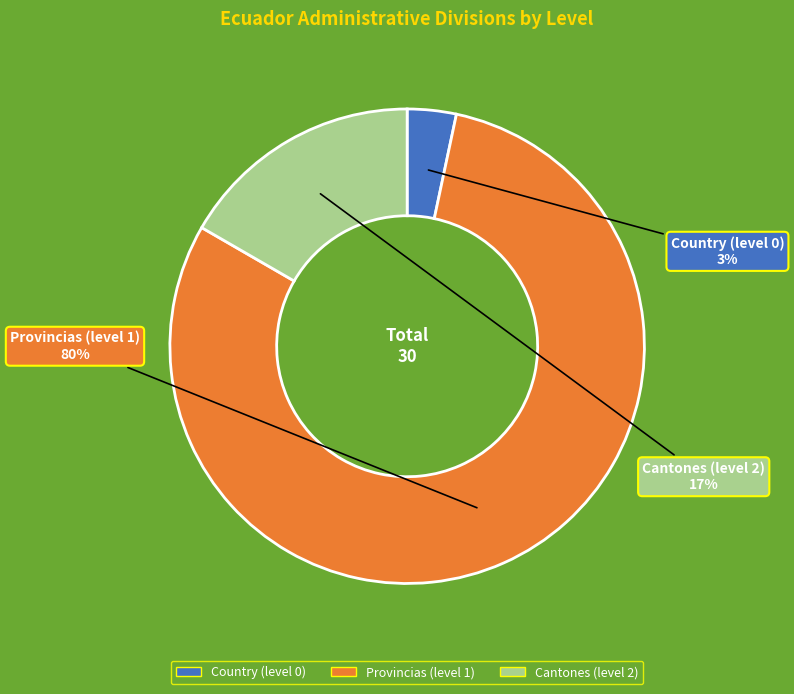

The Country (level 0) slice represents 11% of the pie. True or false?

False